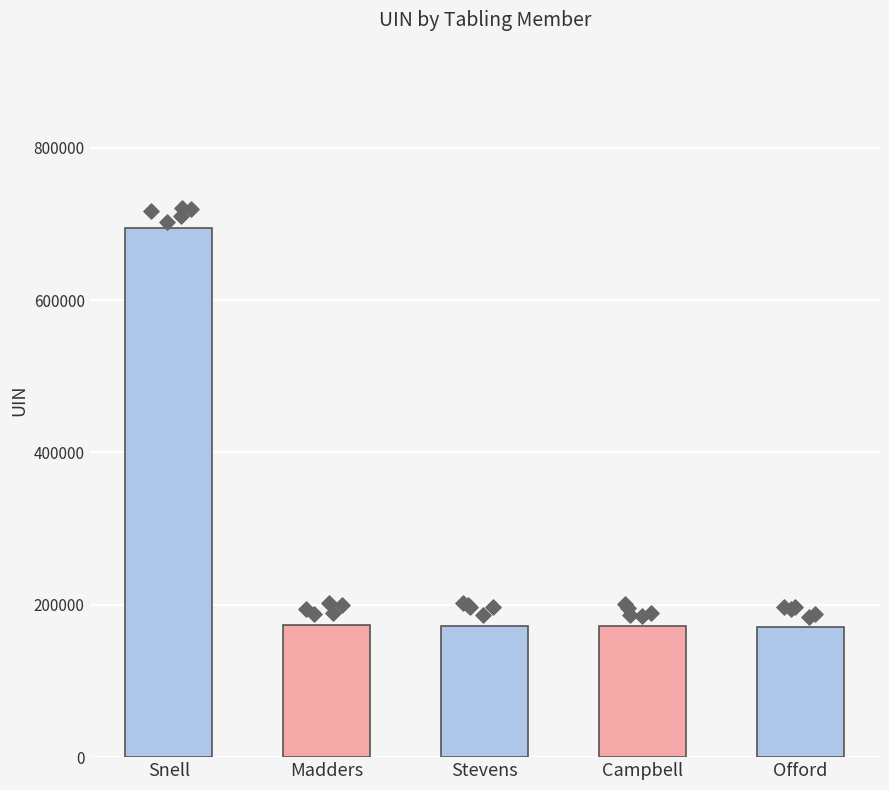

What is the change in value from Madders to Stevens?

-1067